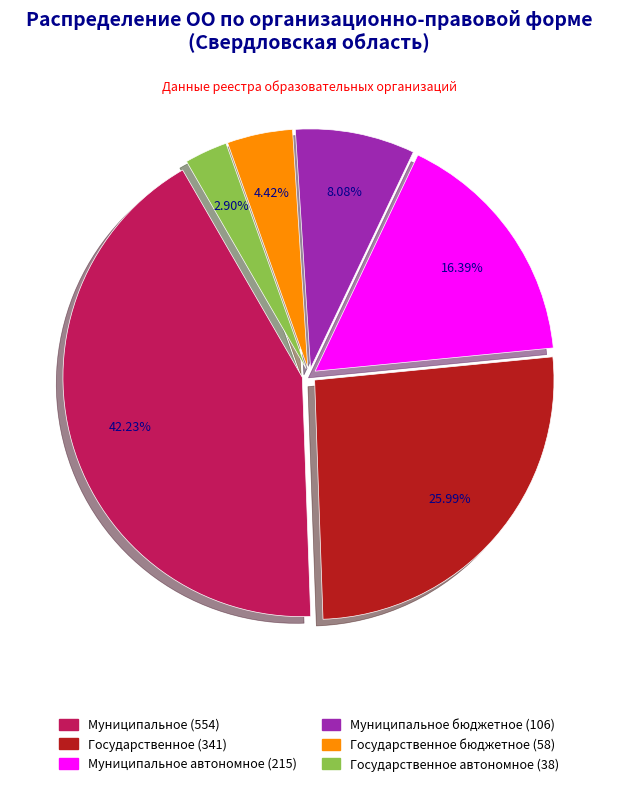

To the nearest percent, what is the average slice percentage?

17%